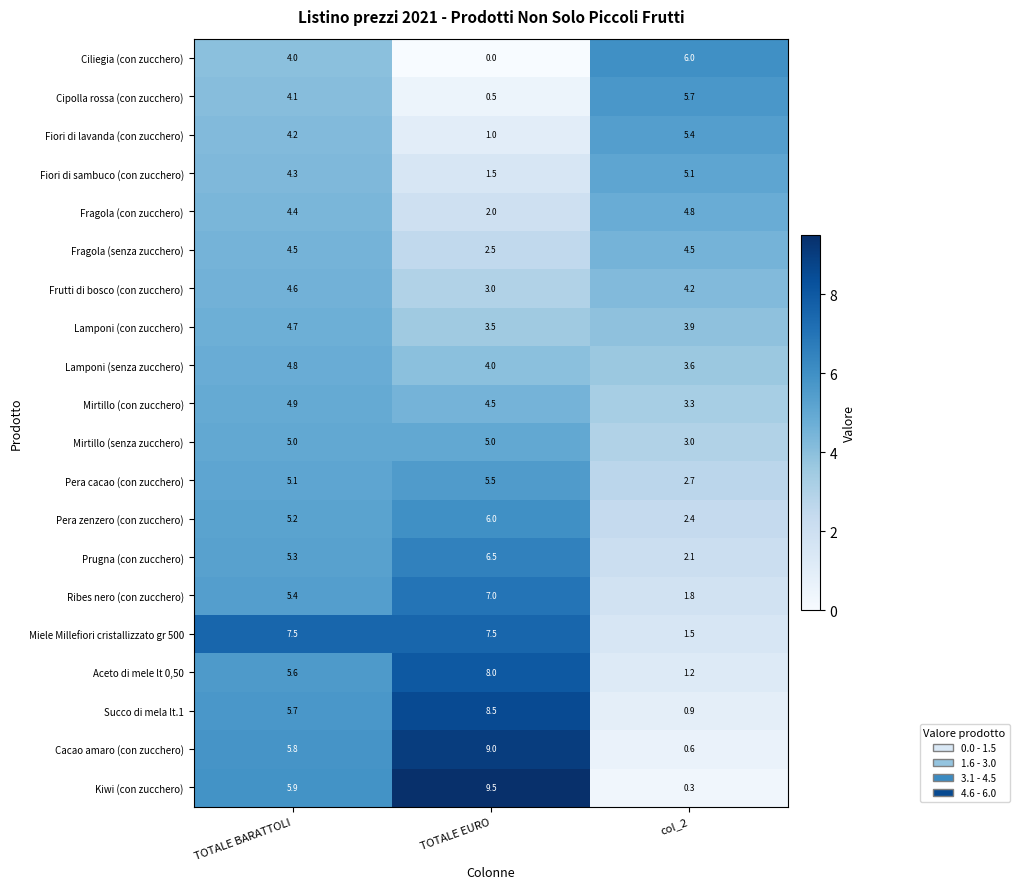

At which category is the sum across all series the highest?

TOTALE BARATTOLI